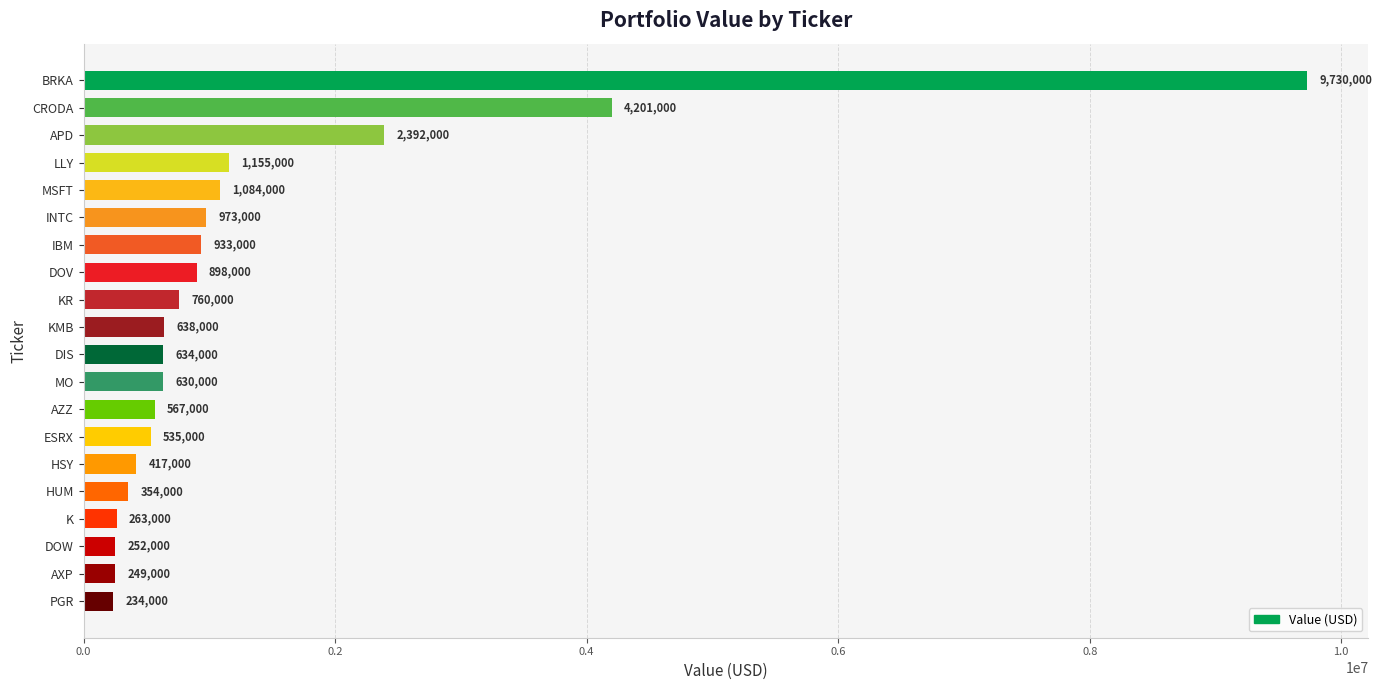

Reading bottom to top, what are all the values shown in this chart?

PGR=234000	AXP=249000	DOW=252000	K=263000	HUM=354000	HSY=417000	ESRX=535000	AZZ=567000	MO=630000	DIS=634000	KMB=638000	KR=760000	DOV=898000	IBM=933000	INTC=973000	MSFT=1084000	LLY=1155000	APD=2392000	CRODA=4201000	BRKA=9730000